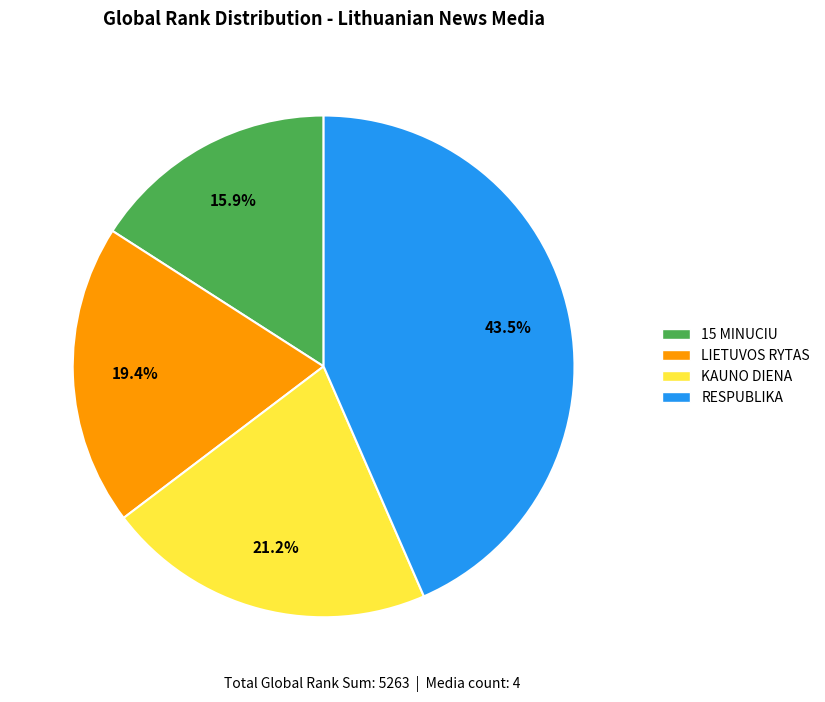

What is the smallest slice in the pie chart?

15 MINUCIU